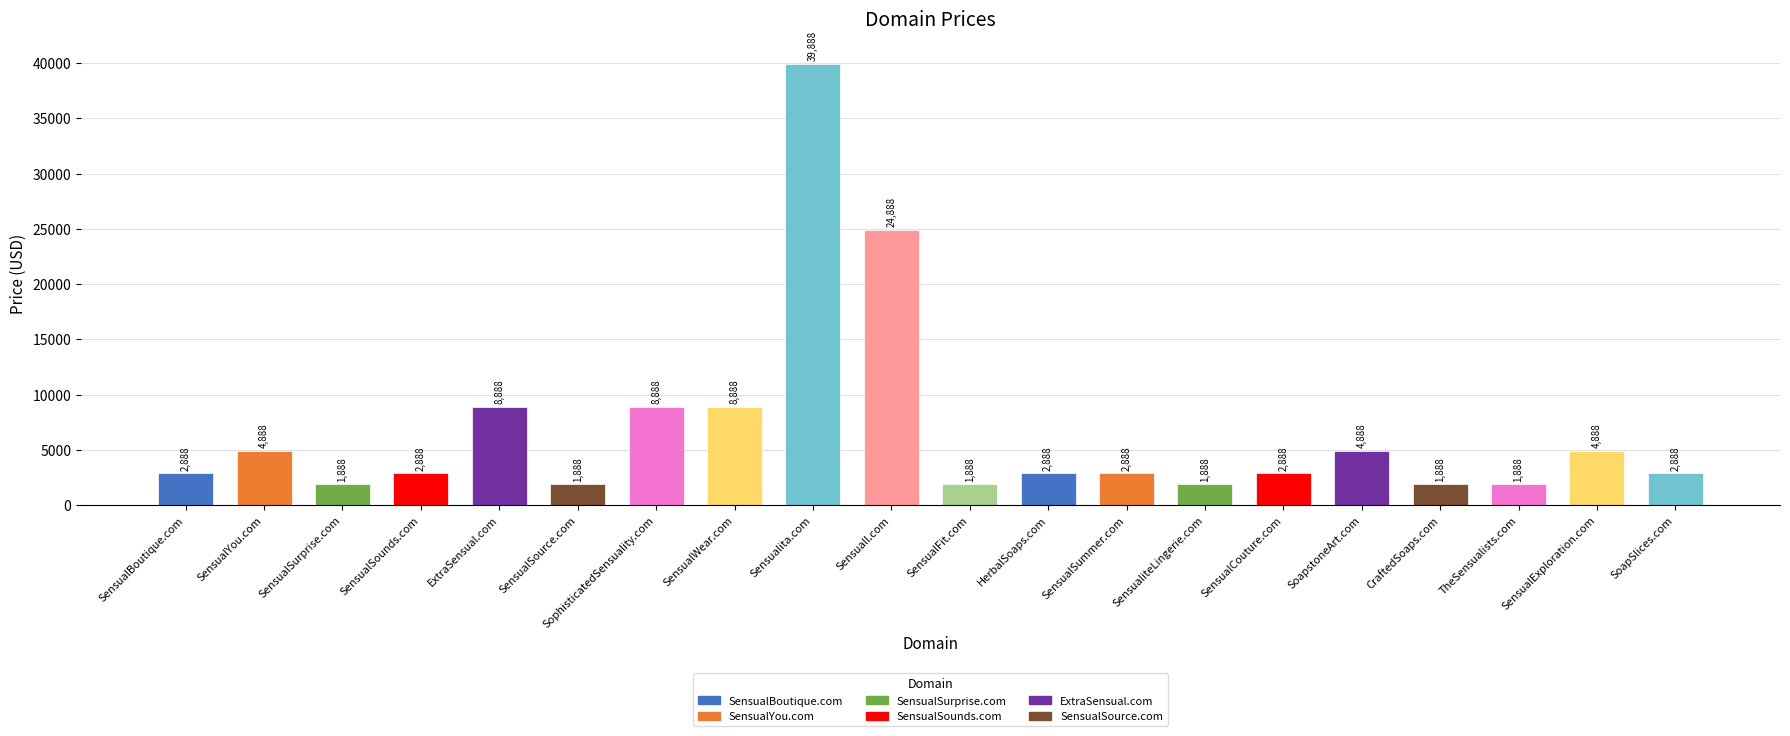

Between SensualWear.com and SensualSounds.com, which is larger?

SensualWear.com